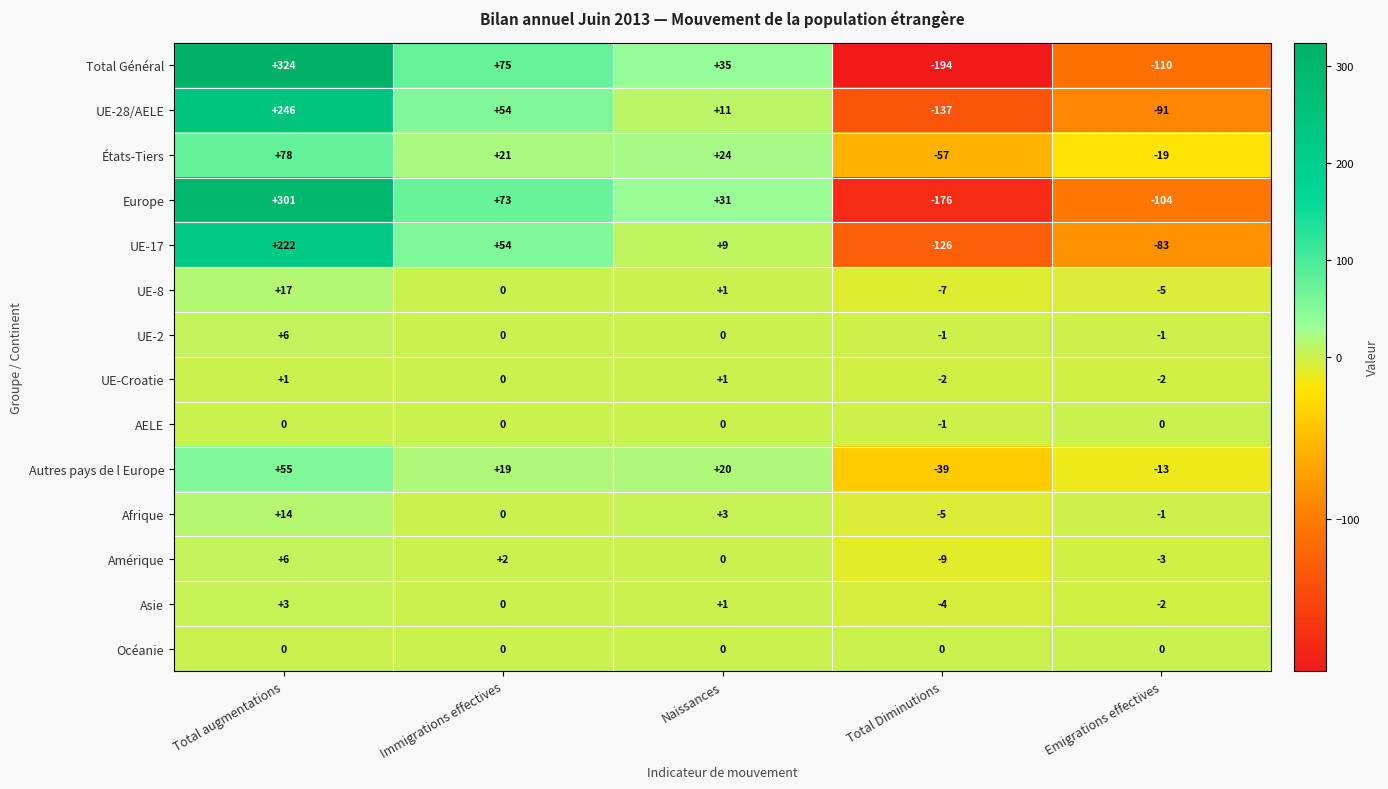

What is the minimum value shown in the chart?

-194